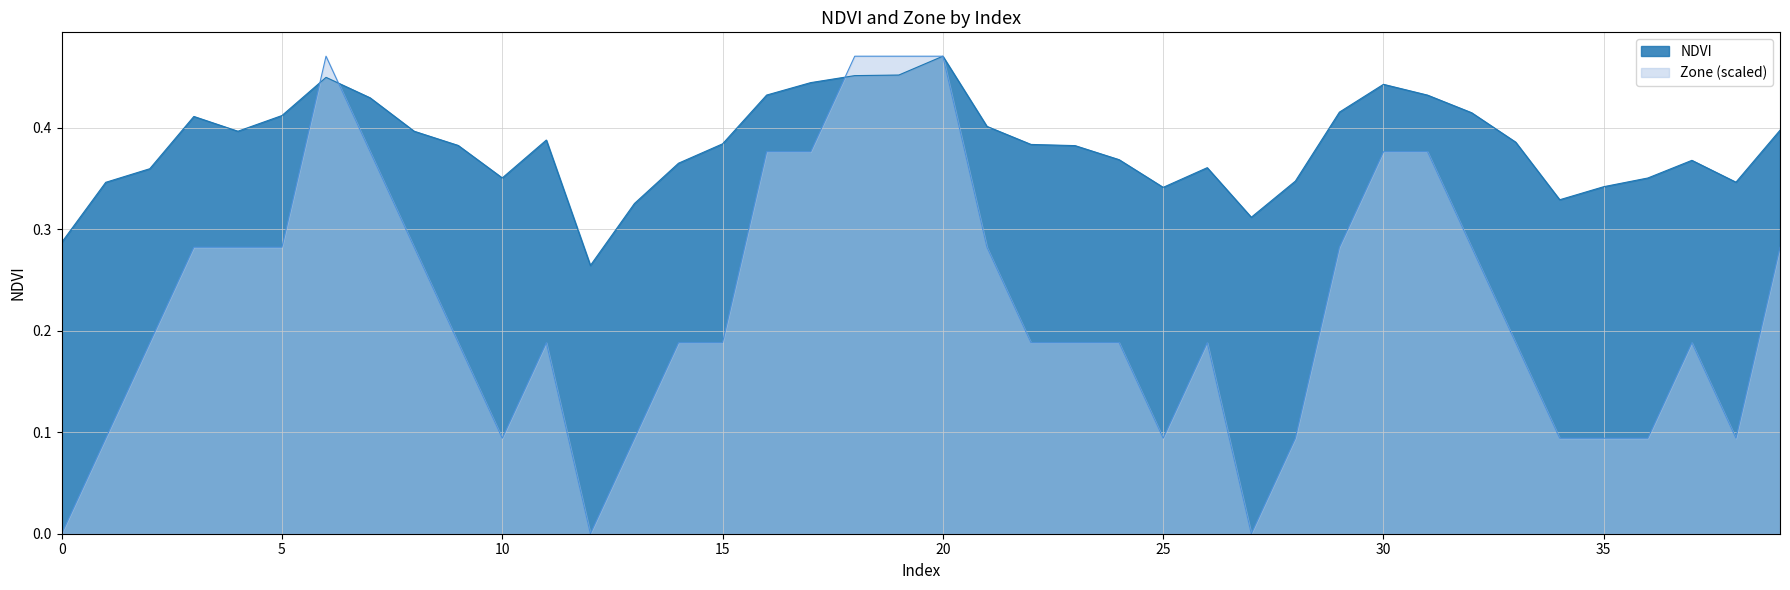

How many series are shown in this chart?

2